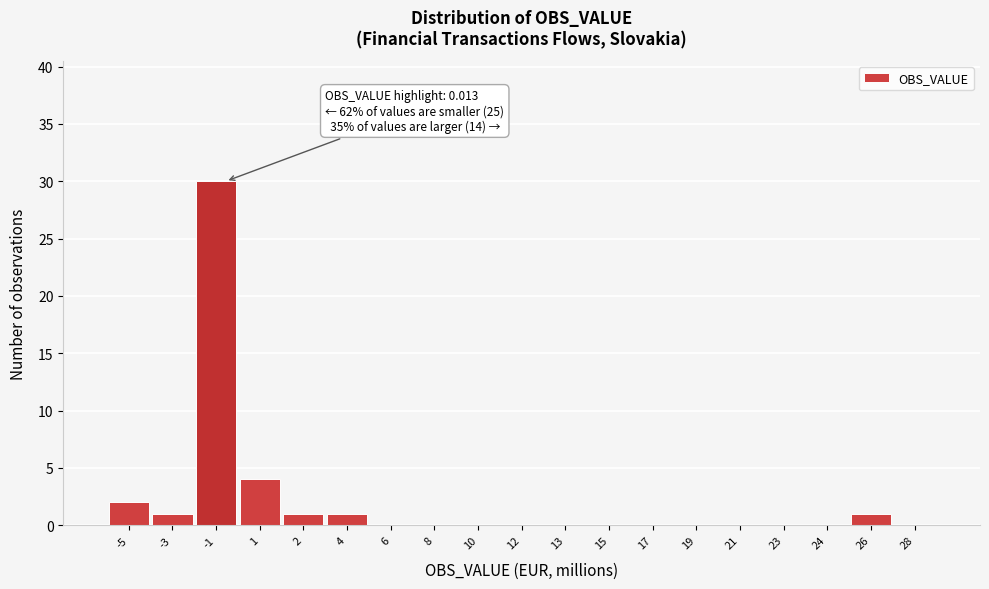

Reading left to right, what are all the values shown in this chart?

-5=2	-3=1	-1=30	1=4	2=1	4=1	6=0	8=0	10=0	12=0	13=0	15=0	17=0	19=0	21=0	23=0	24=0	26=1	28=0